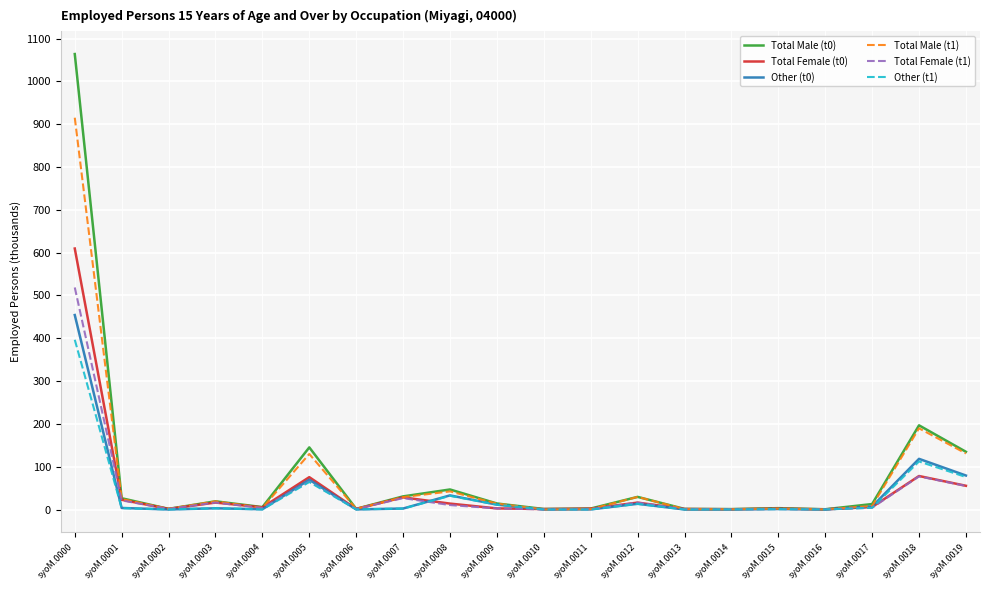

How many lines are shown in the chart?

6